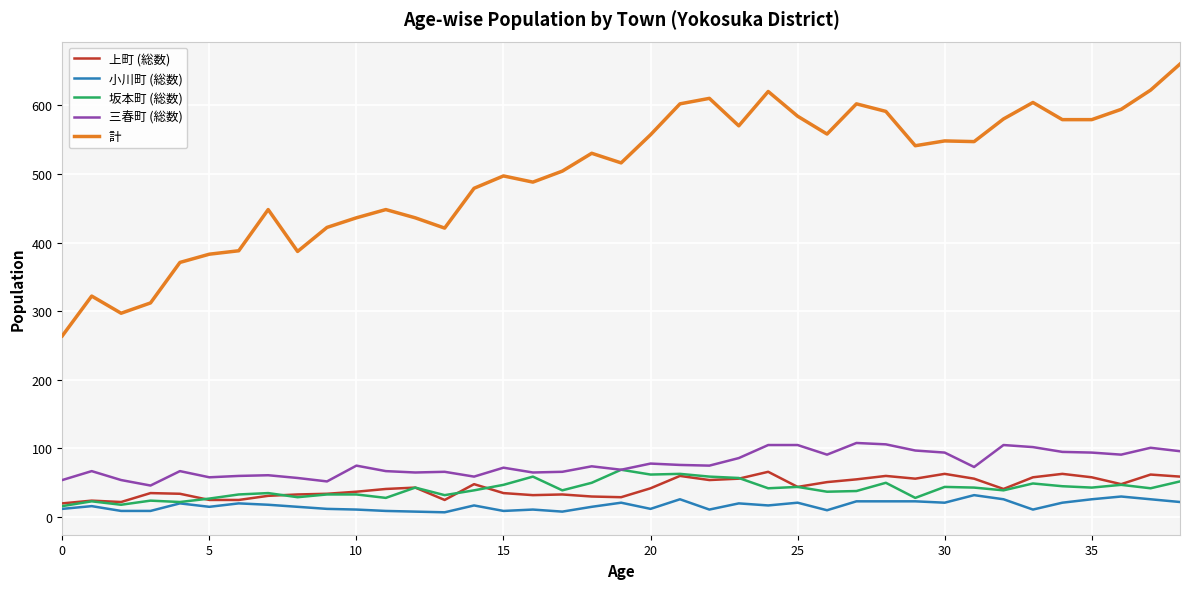

What is the maximum value shown in the chart?

660